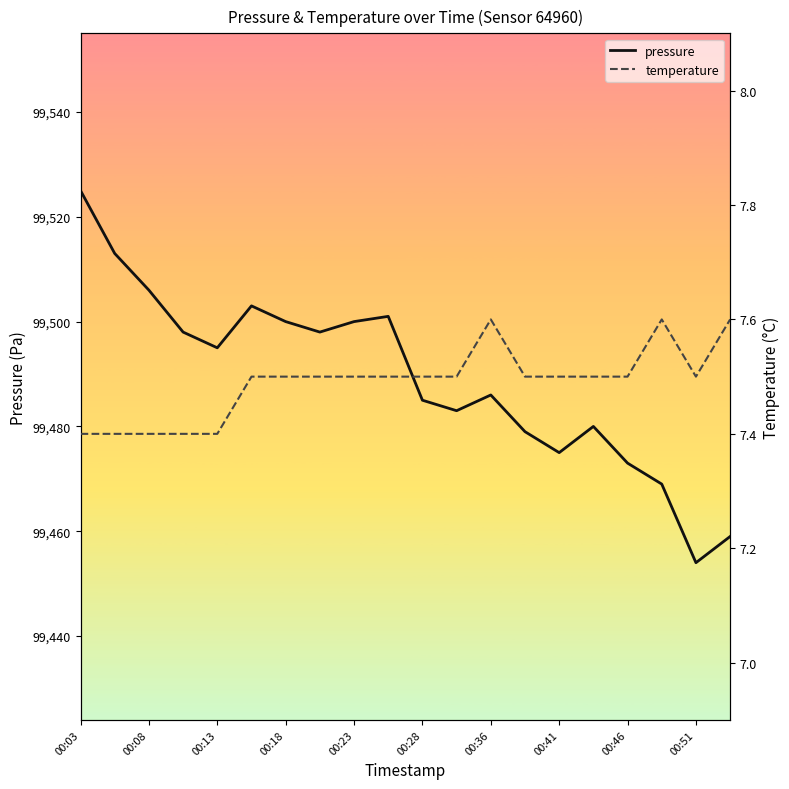

At which label does pressure reach its peak?

00:03